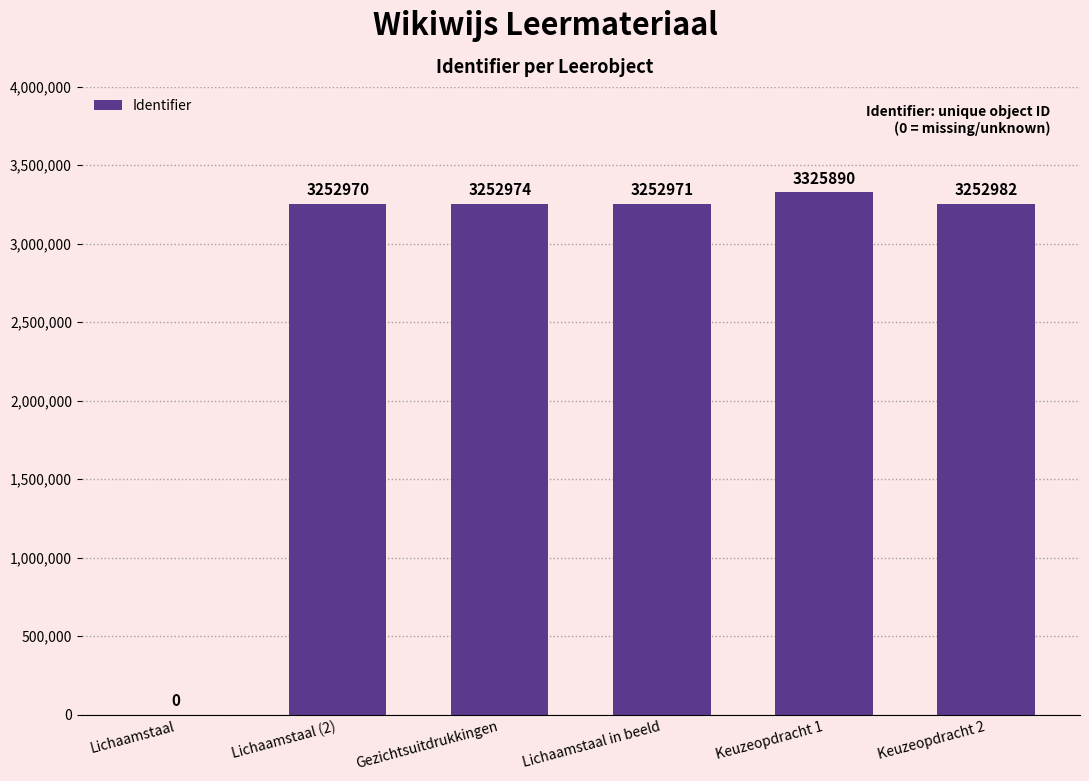

How many categories are shown in the chart?

6